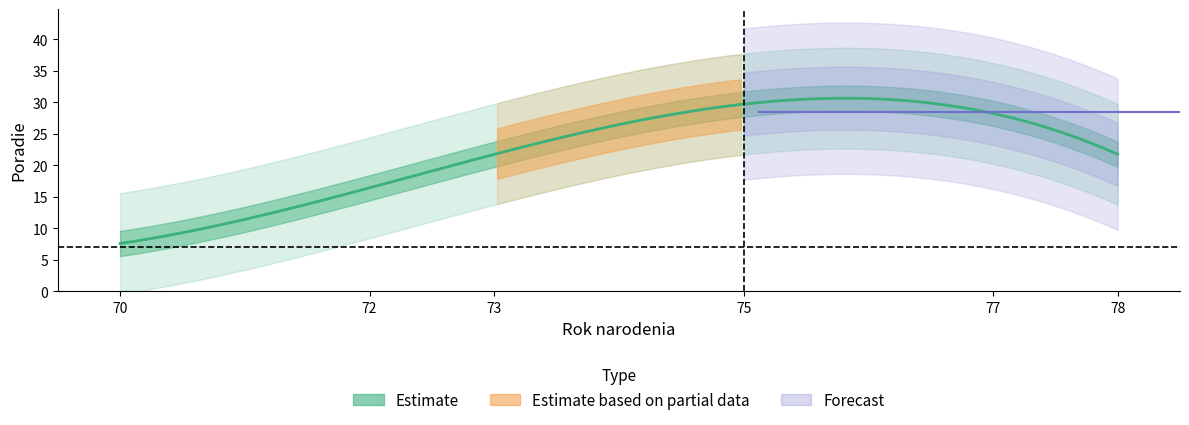

What is the label of the 2nd point from the left?

73